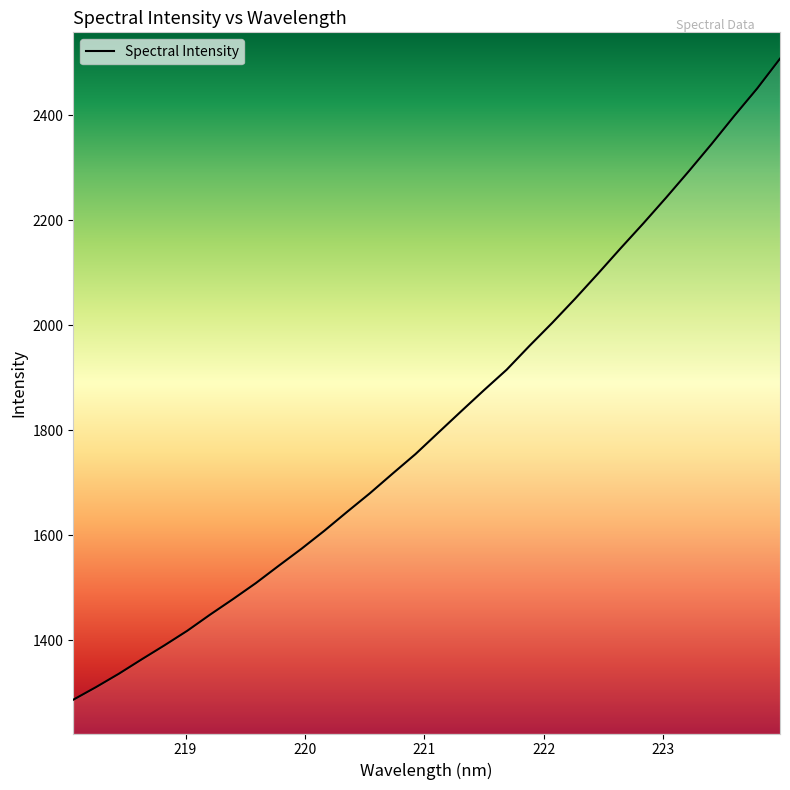

What is the smallest value displayed?

1286.9